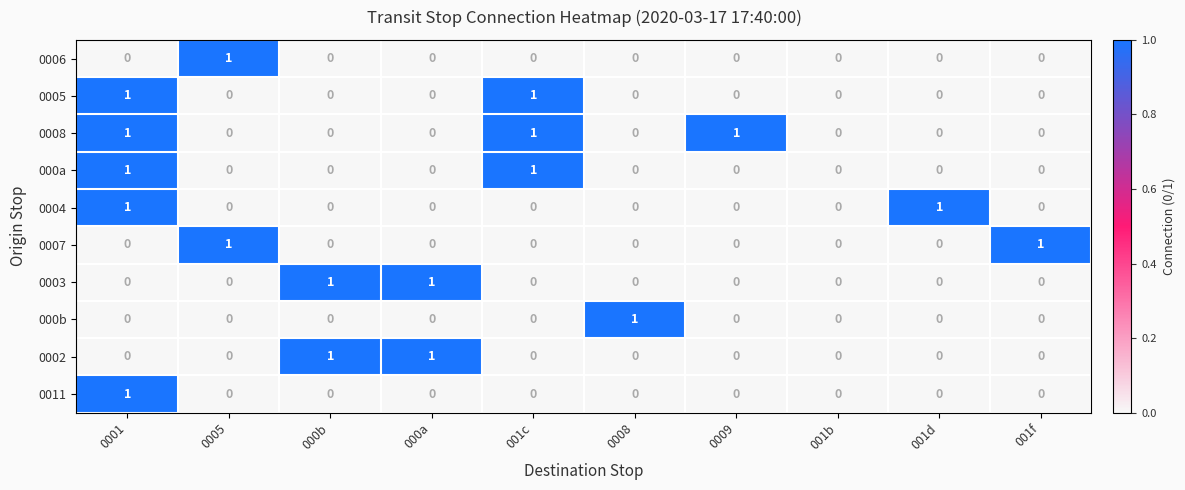

Is the value of 0004 at 001d greater than the value of 000b at 001c?

Yes